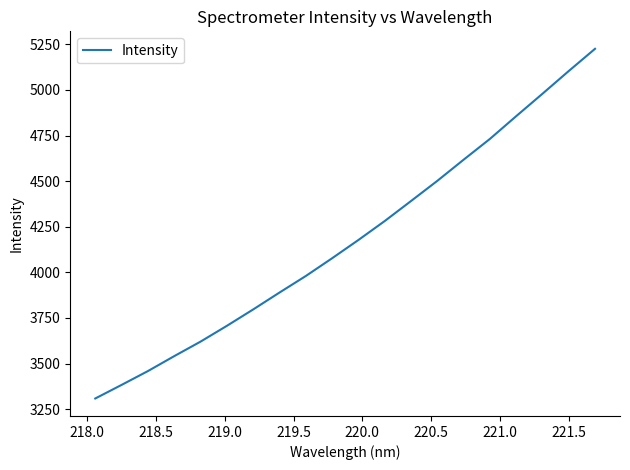

What is the difference between the maximum and minimum values?

1917.3